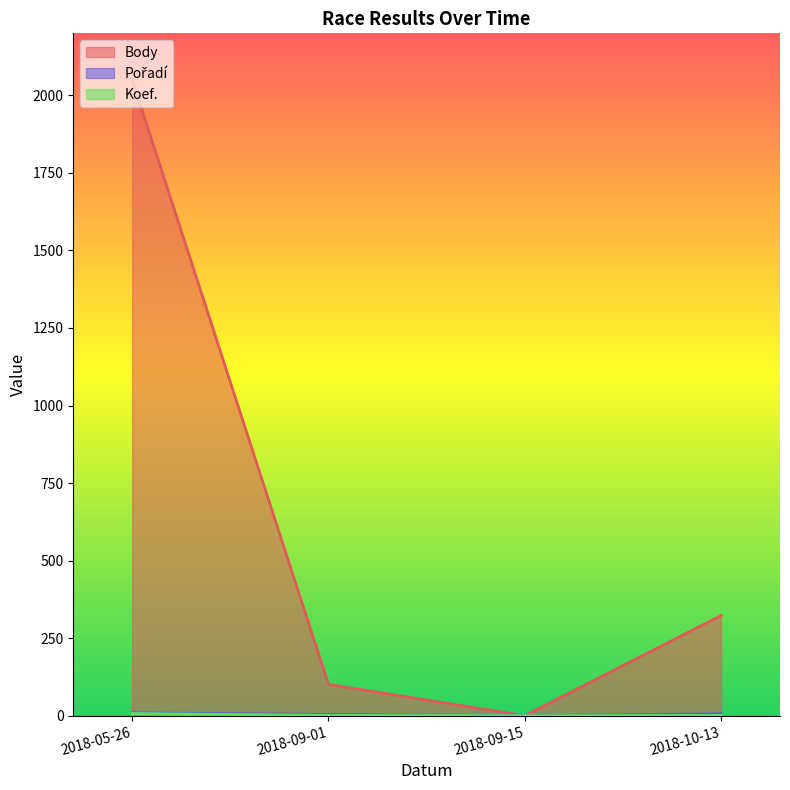

Count the Pořadí values in the range 4 to 9.

3